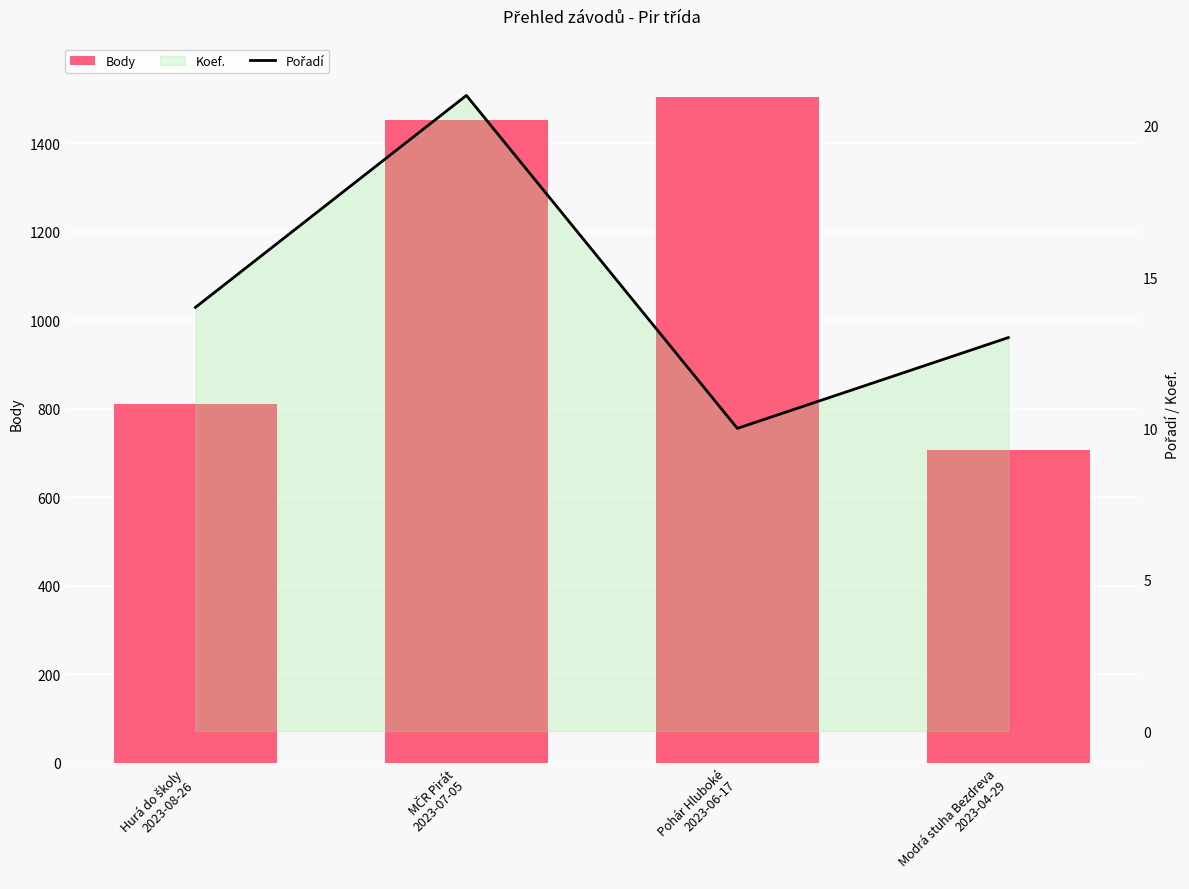

Which series has the widest spread of values?

Body